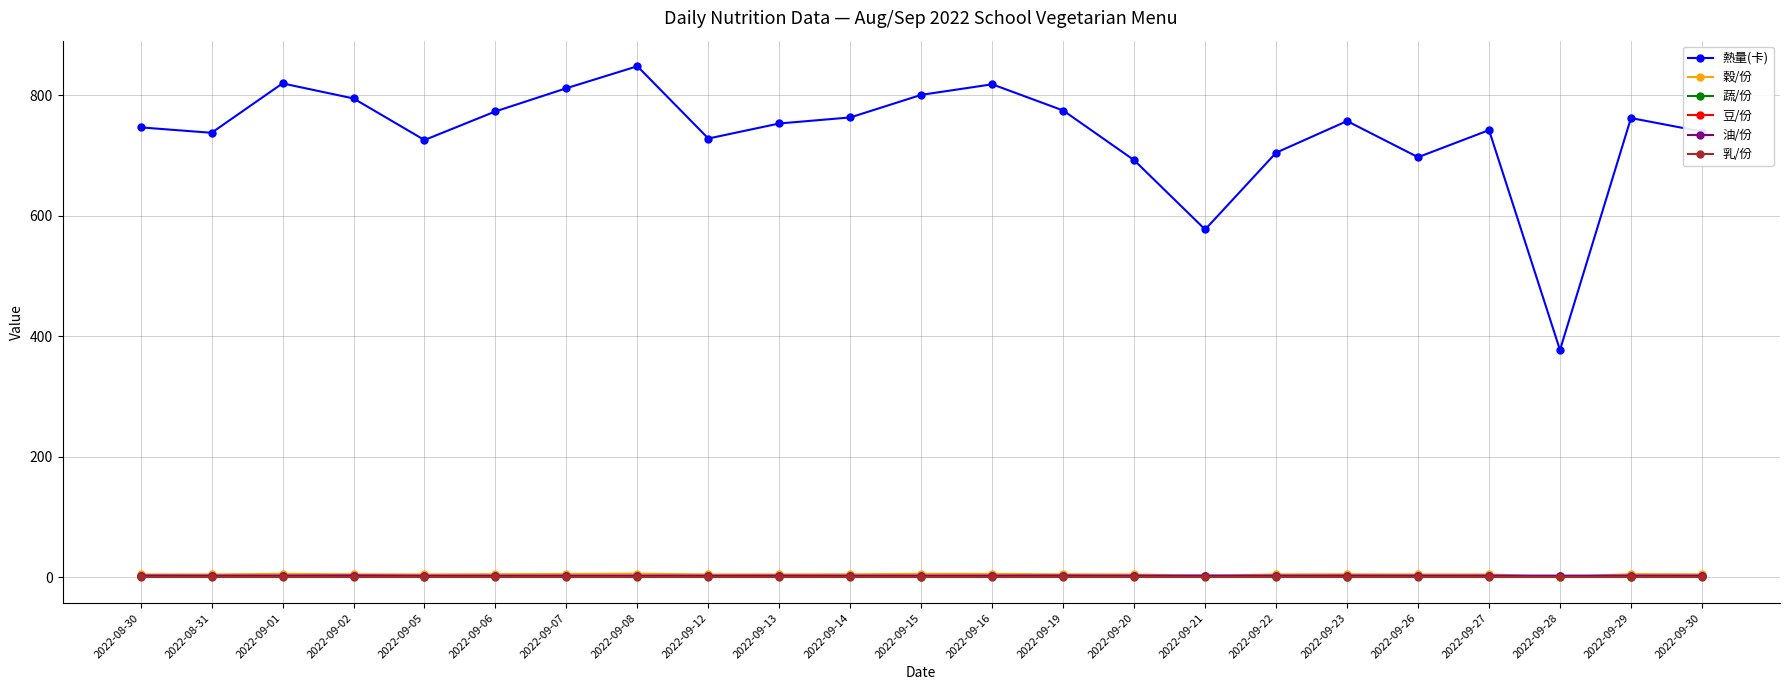

Is this an area chart (filled region under the line)?

No